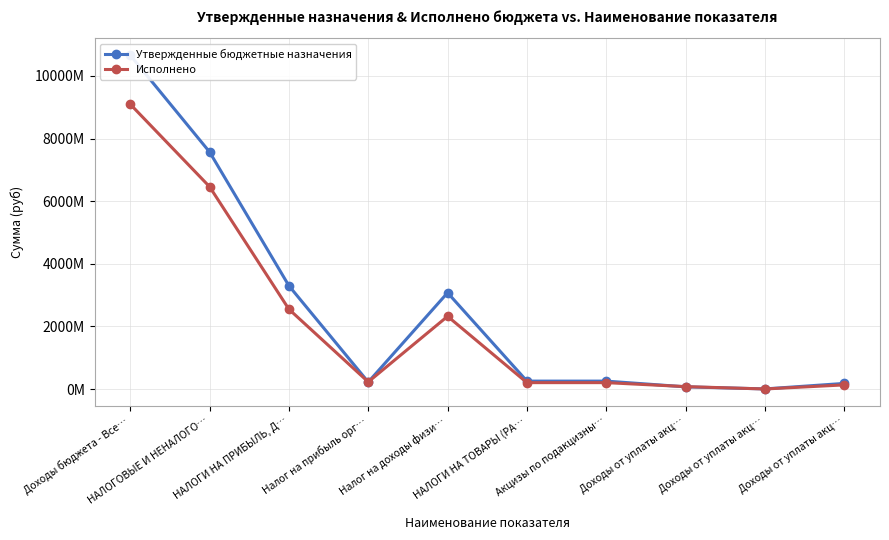

Which has a higher value, Доходы от уплаты акц… or Налог на прибыль орг…?

Налог на прибыль орг…